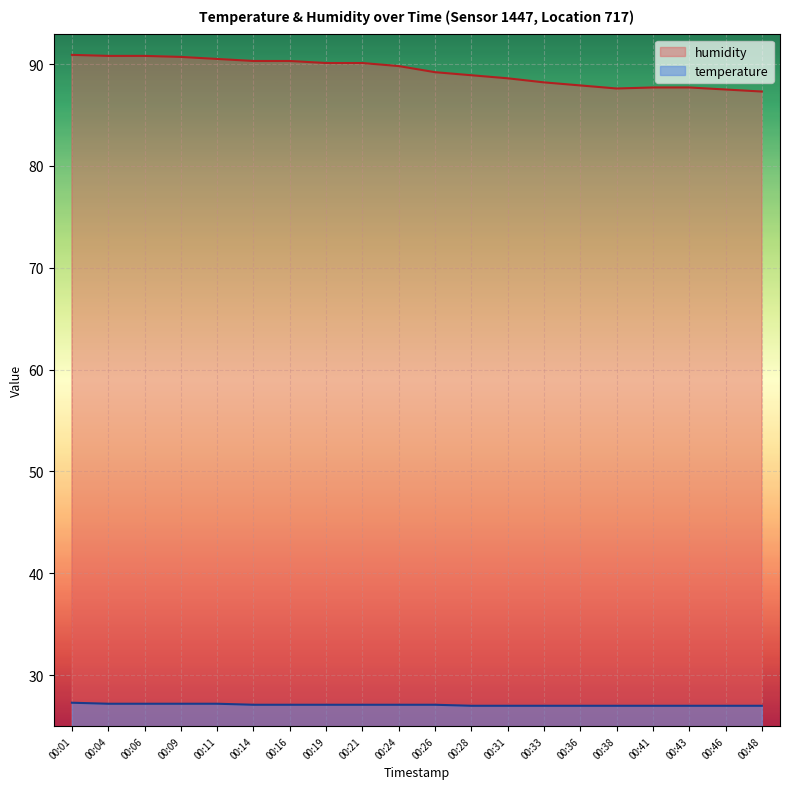

What is the value of the humidity point at the 4th from the left?

90.7